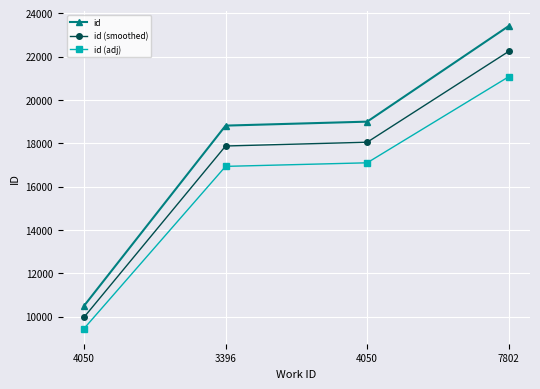

True or false: id (smoothed) has a value of 9590.1 at 4050.

False